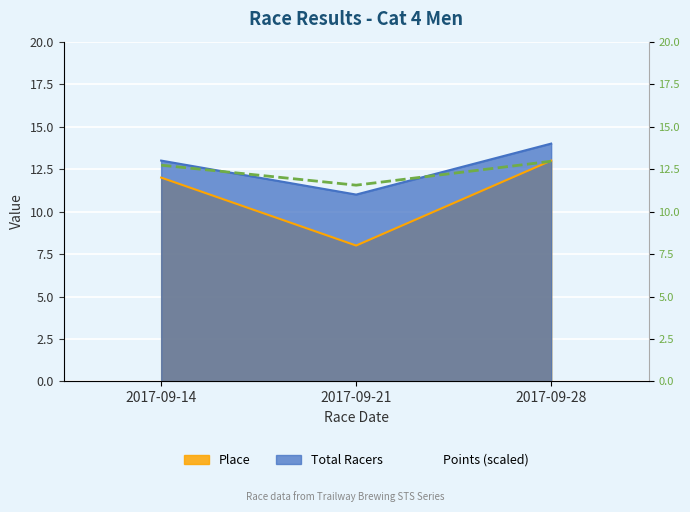

At which label does the data first exceed 12?

2017-09-14